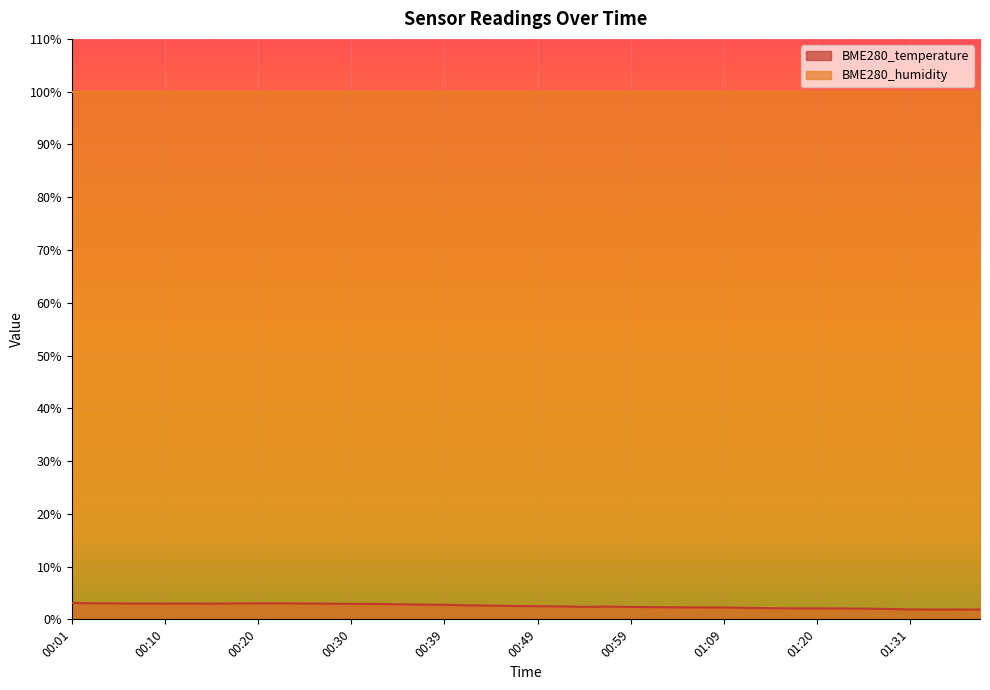

What is the value of the 35th point from the left?

2.0